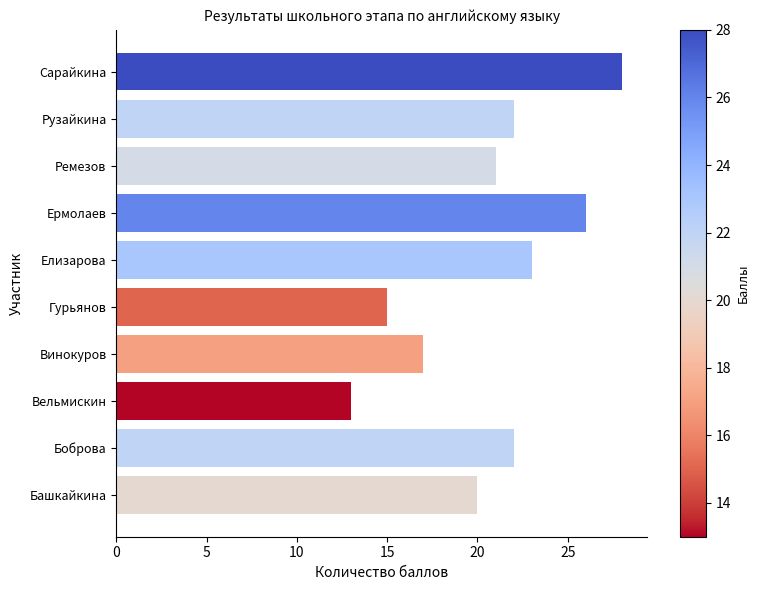

Reading bottom to top, list all the values displayed in this chart.

20	22	13	17	15	23	26	21	22	28